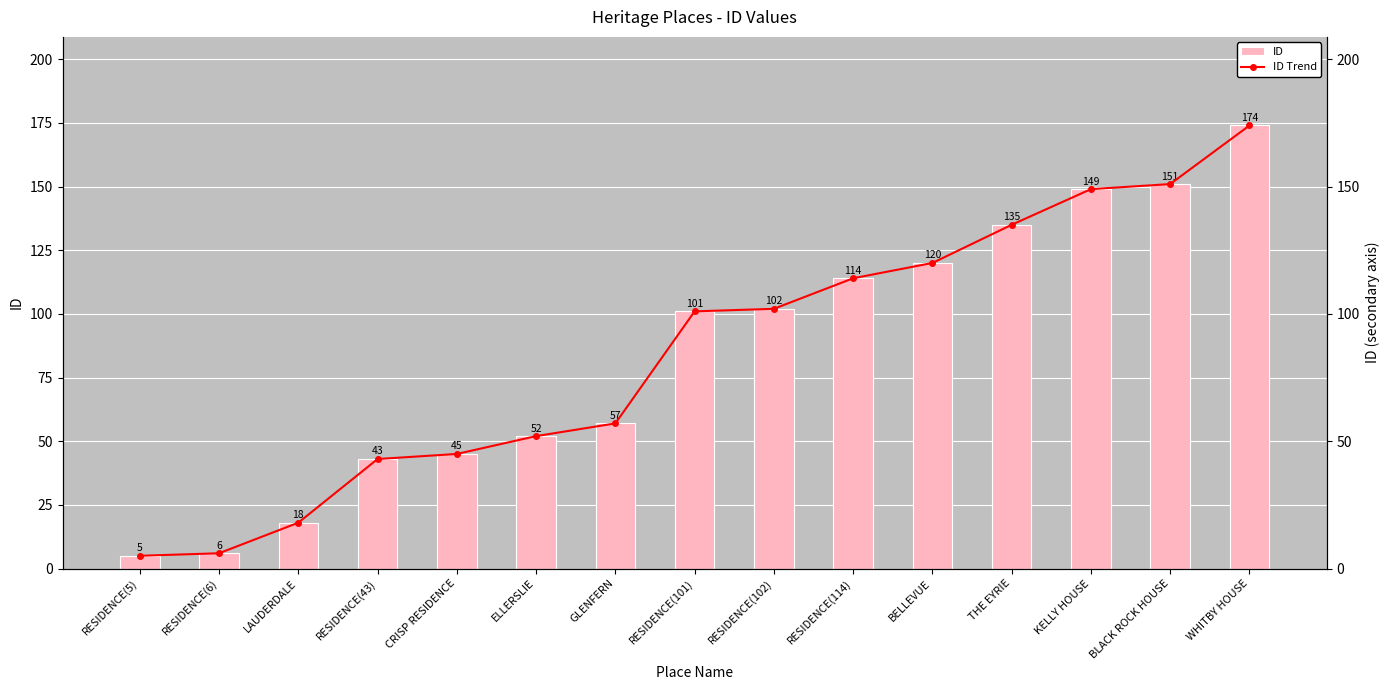

Between GLENFERN and RESIDENCE(114), which is larger?

RESIDENCE(114)